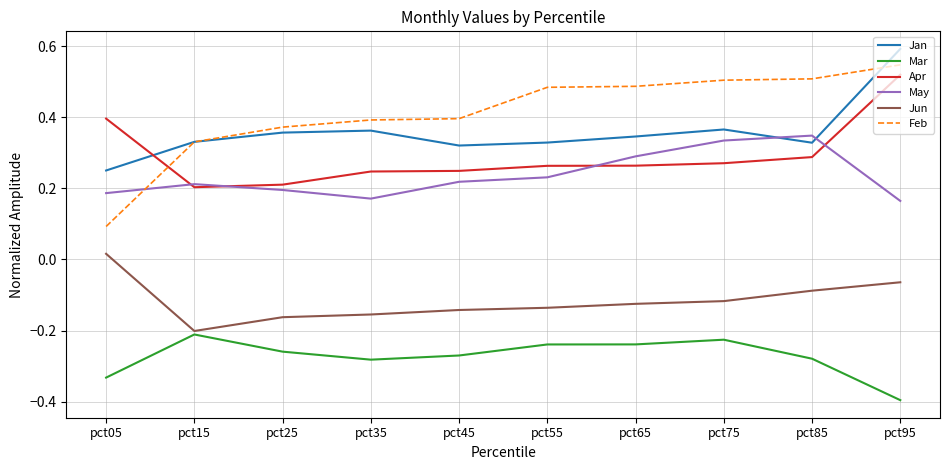

Which series ends up on top after the final intersection of Jan and Apr?

Jan